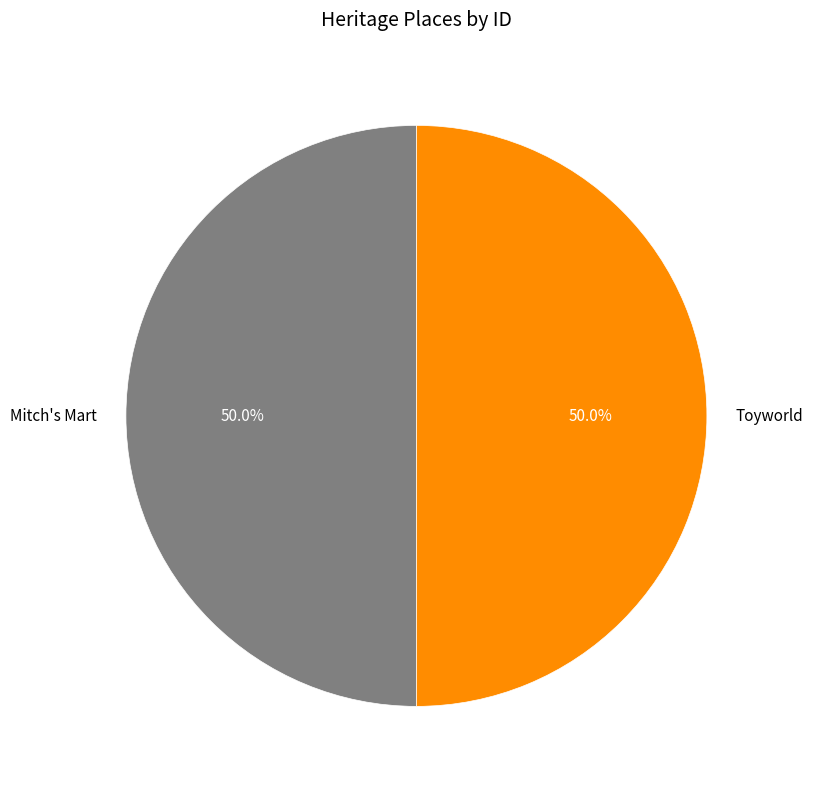

What percentage is NOT represented by Toyworld?

50.0%